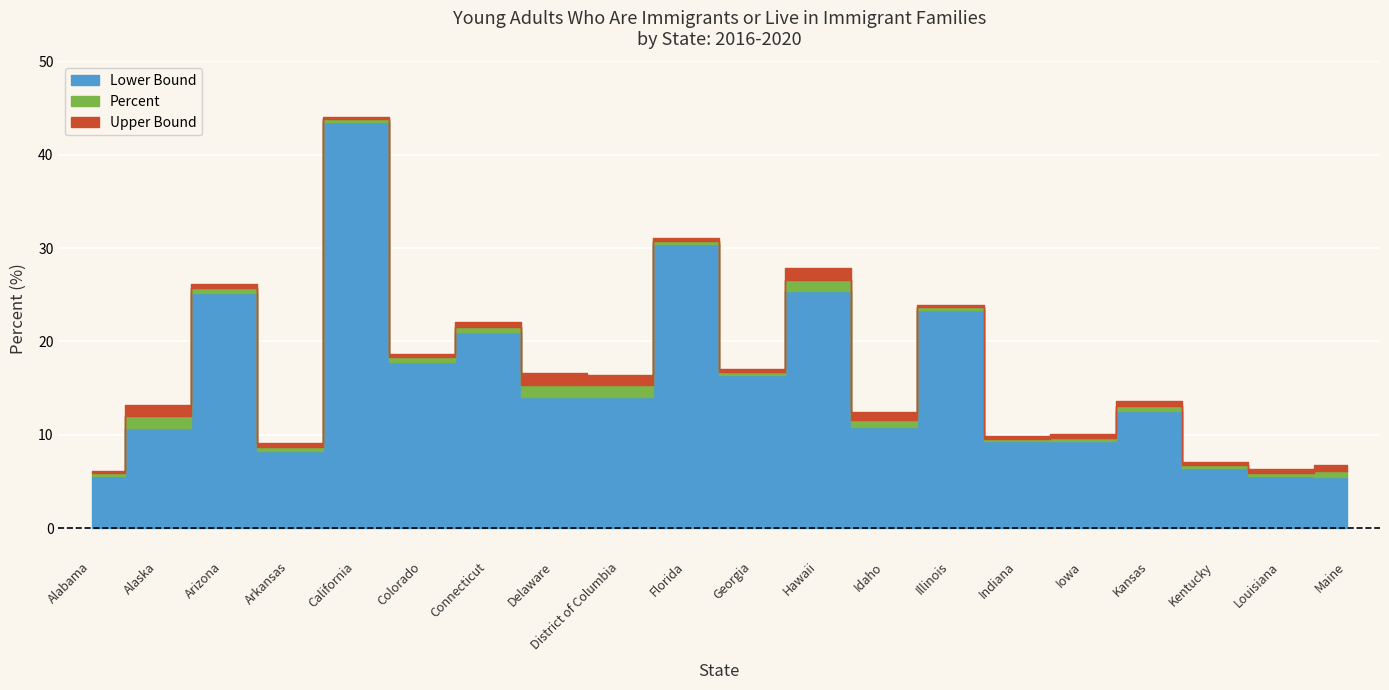

At Indiana, list the series in order from largest to smallest.

Upper Bound, Percent, Lower Bound